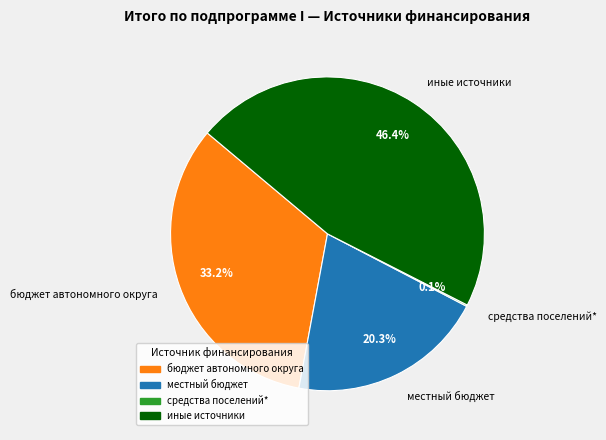

Does местный бюджет account for over 50% of the chart?

No